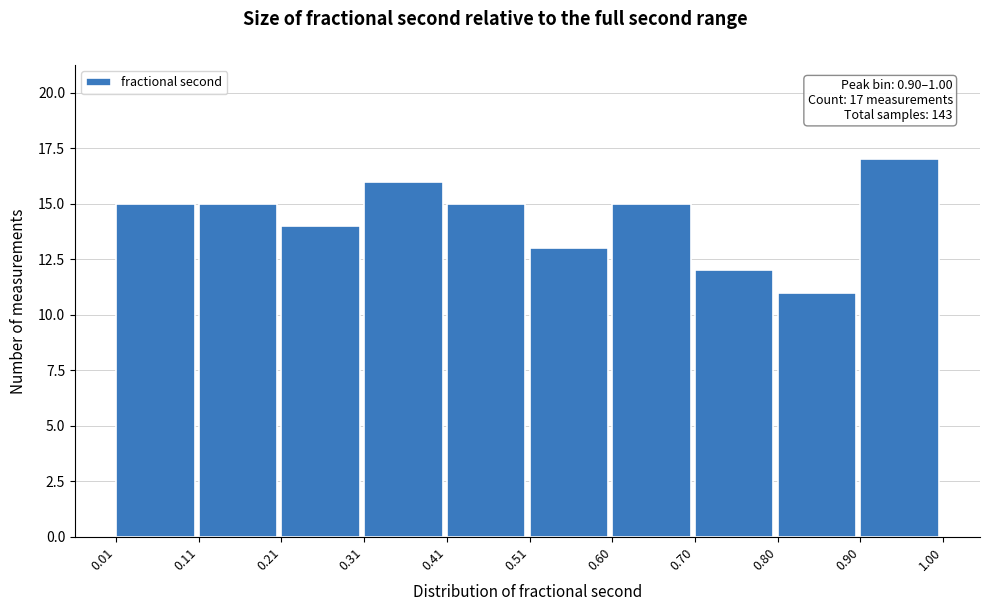

Over which range of the x-axis is the bar tallest?

0.90 to 1.00